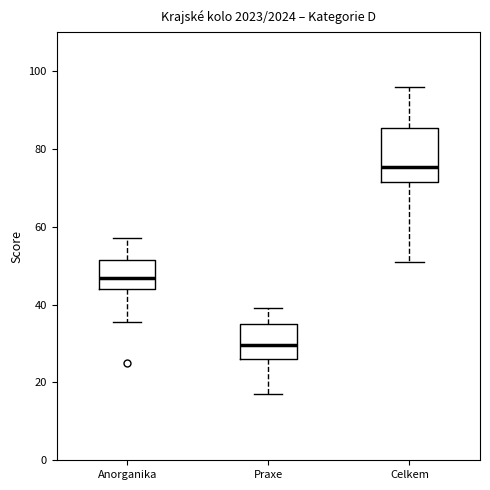

Reading left to right, read every box against the y-axis: the position of its median line, the range the box covers, and the ends of its whiskers. The values are not printed on the chart, so give them approximately, as read against the axis.

Anorganika: median 46, box 44 to 52, whiskers 36 to 58
Praxe: median 30, box 26 to 36, whiskers 18 to 40
Celkem: median 76, box 72 to 86, whiskers 52 to 96